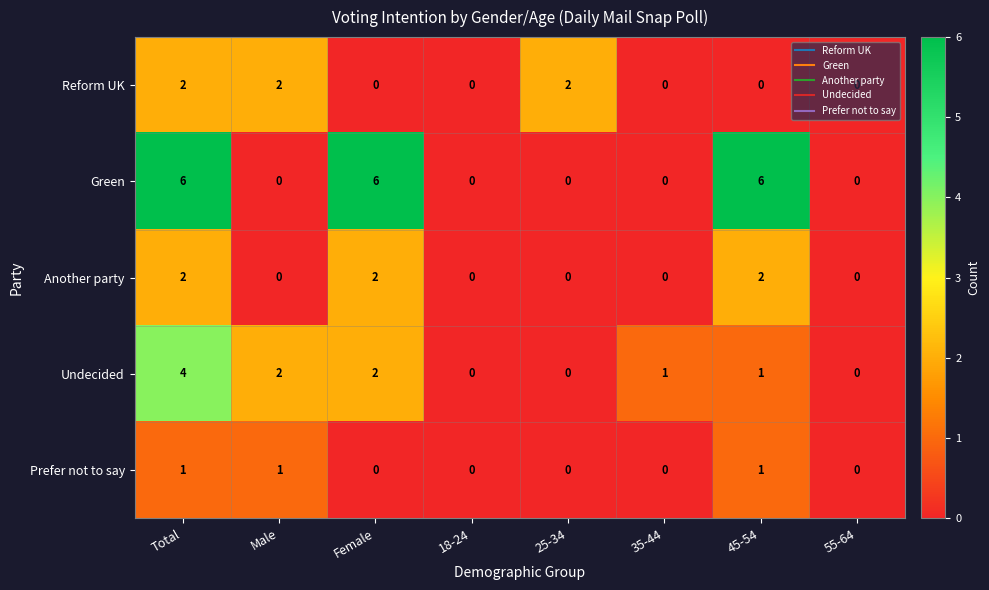

Which series changed the most between Total and 25-34?

Green